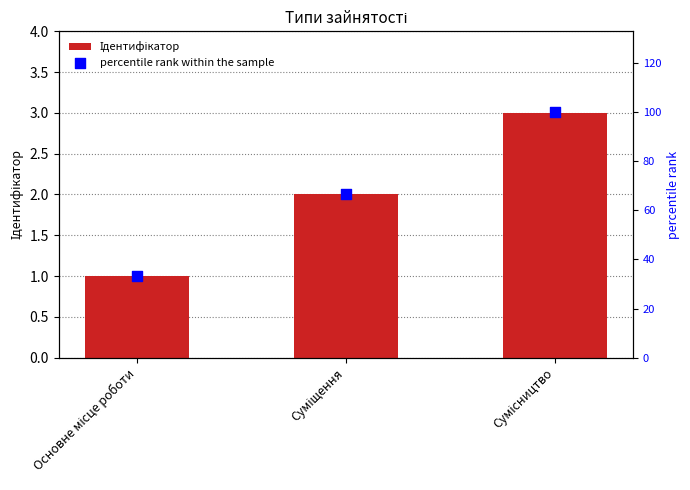

Which series contains the lowest Y value?

Ідентифікатор